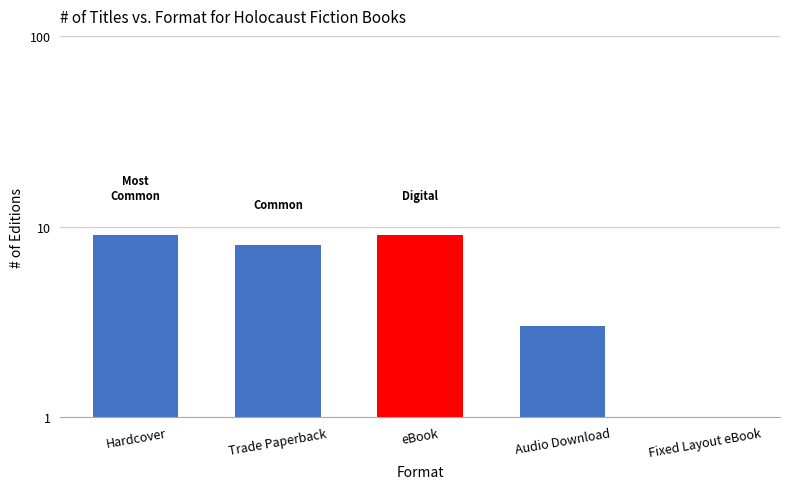

What is the difference between the values at eBook and Audio Download?

6